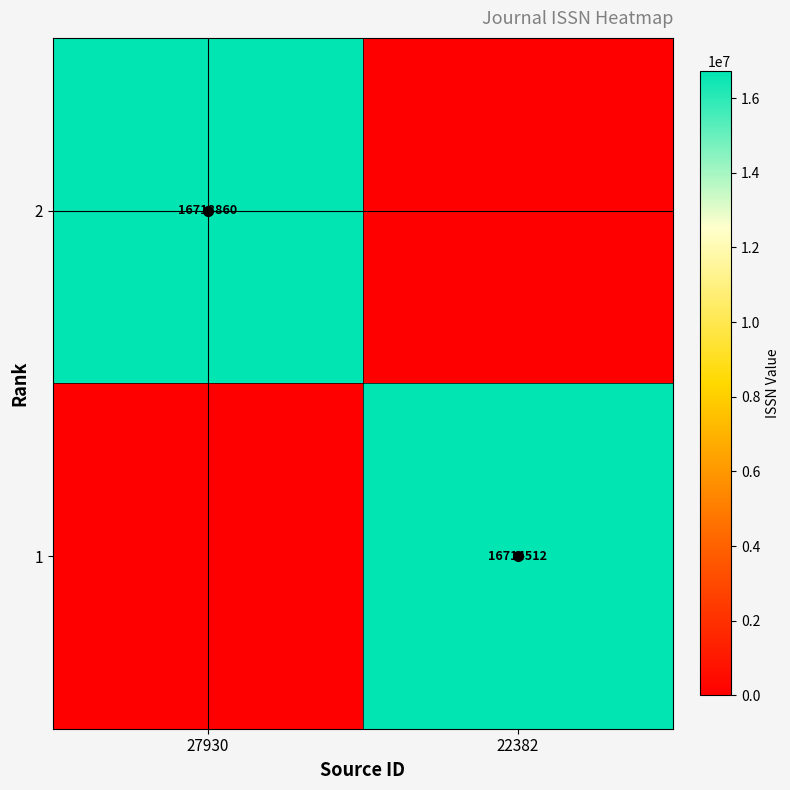

Is it true that 1 equals 16714512 at 22382?

True